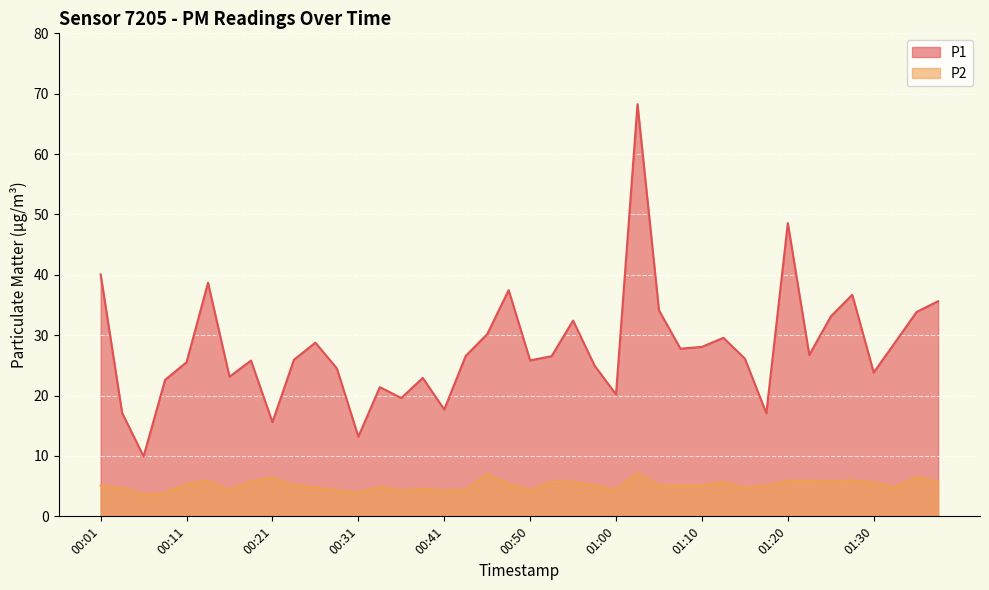

True or false: P1 has more than 2 interior local peaks.

True